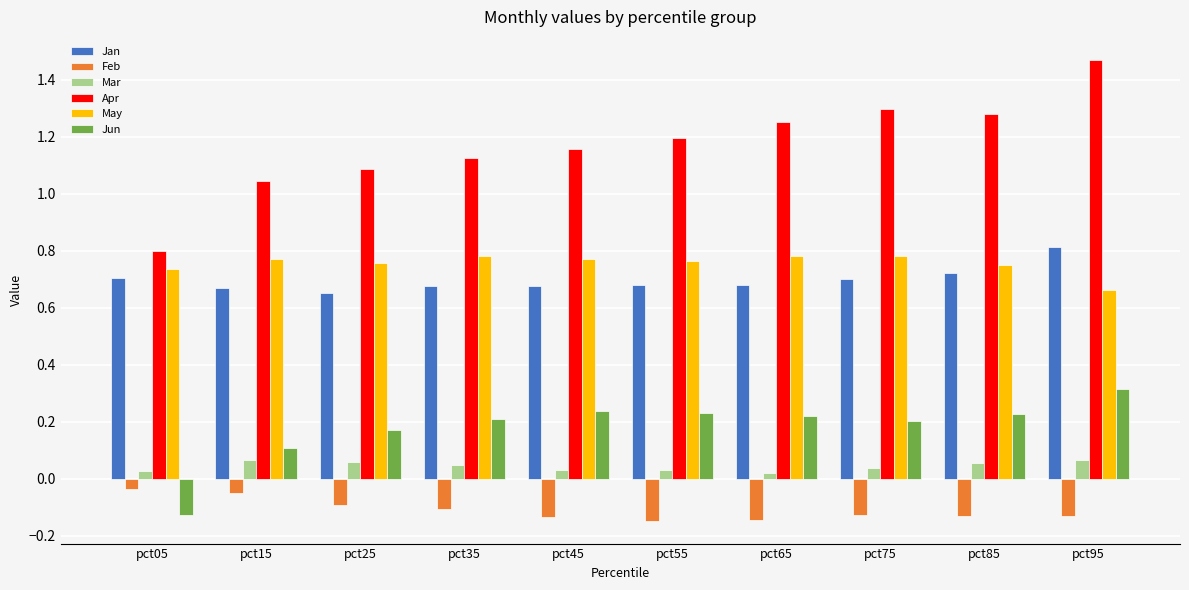

Between pct55 and pct65, which series saw the biggest shift?

Apr